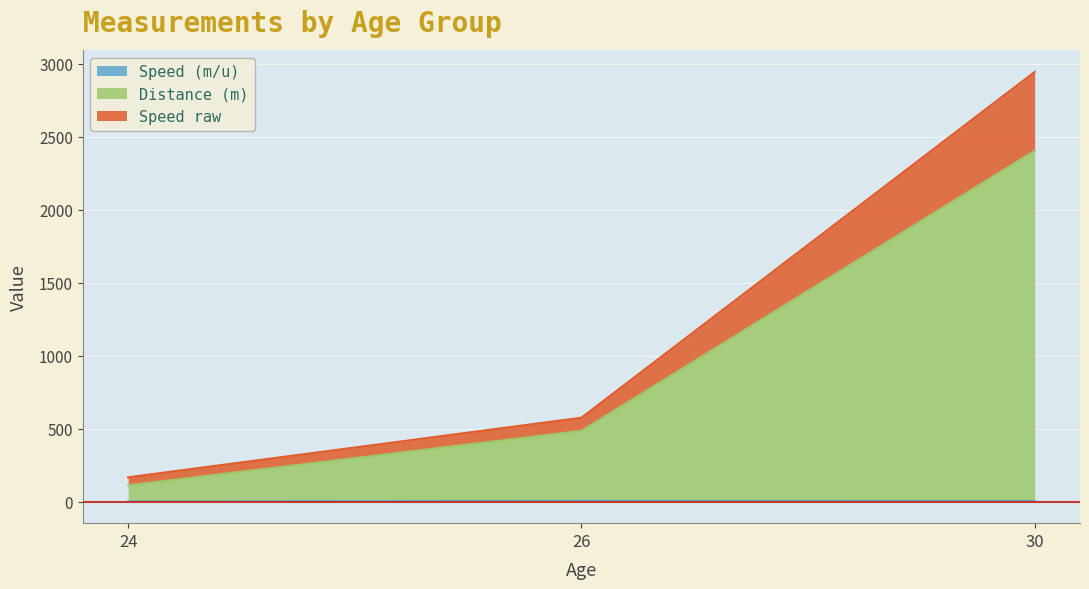

List the labels in order of Speed (m/u) value, smallest first.

24, 30, 26